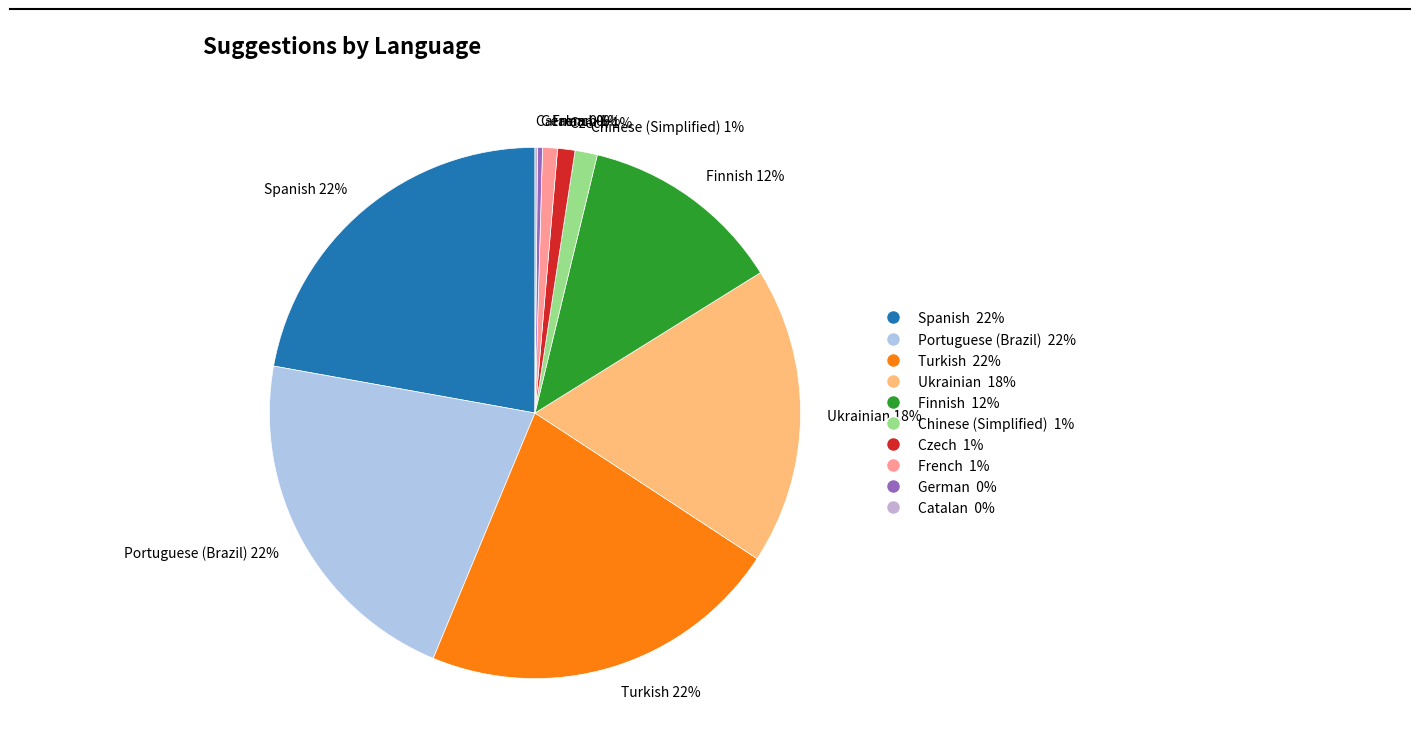

Is there any slice that represents more than half of the pie?

No